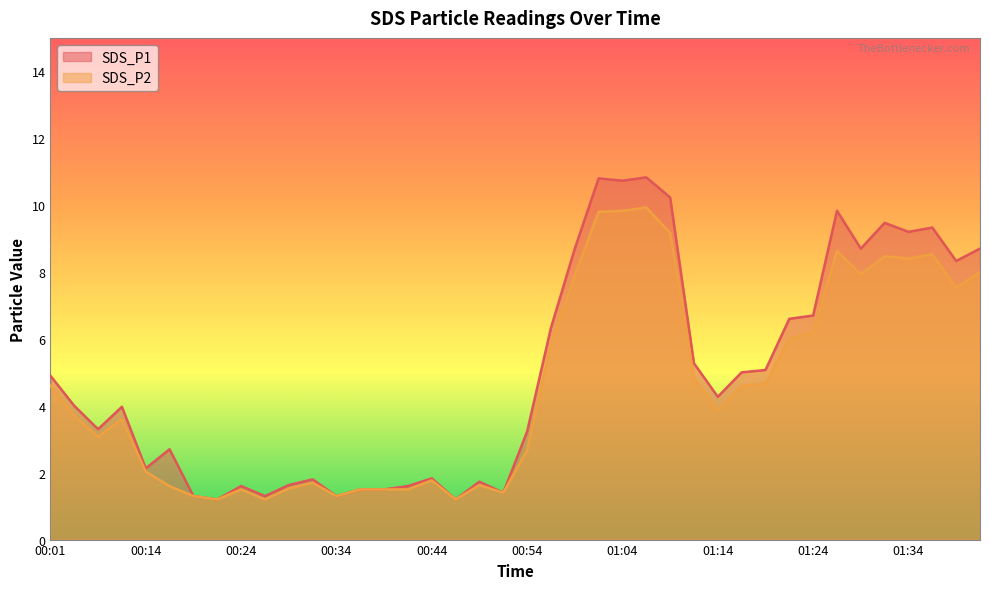

What are all the series names shown in the legend?

SDS_P1, SDS_P2